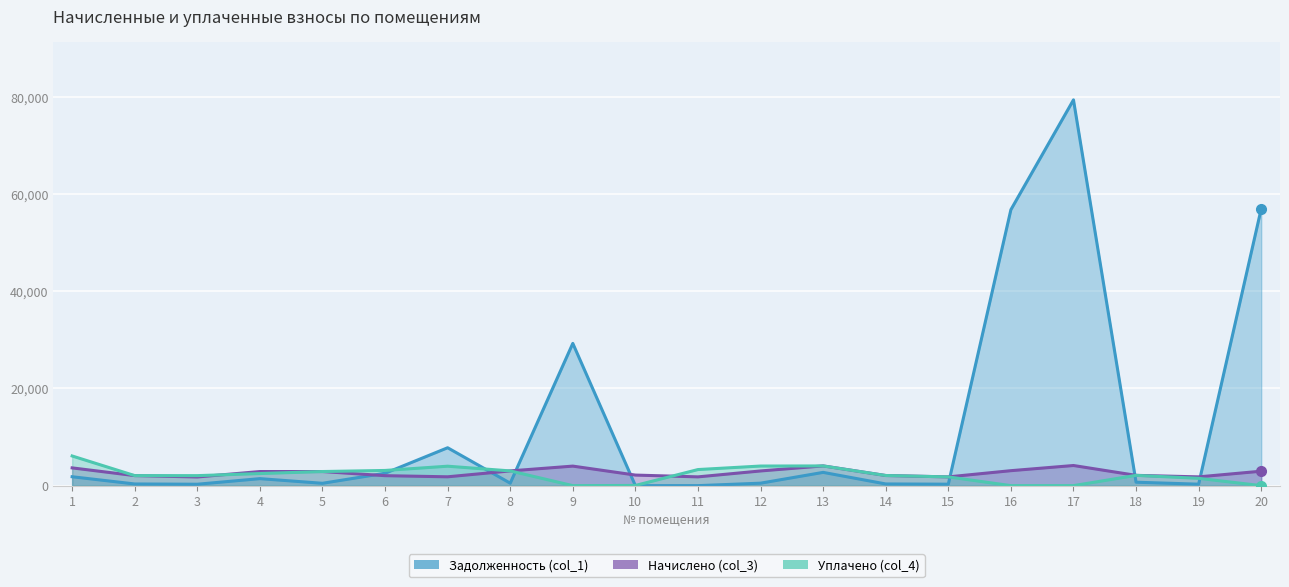

What is the approximate value of Начислено (col_3) at 10?

2174.0